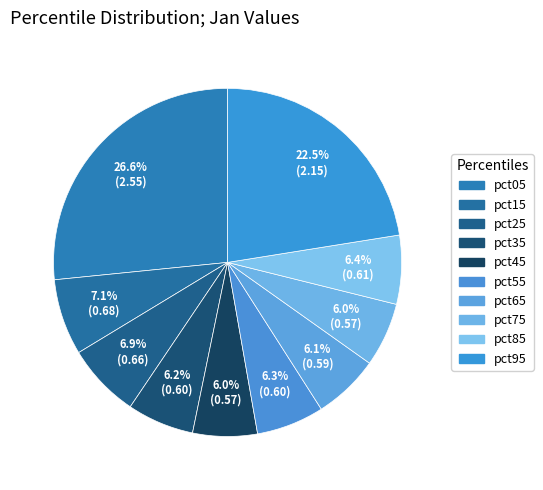

To the nearest percent, what is the difference between the pct35 and pct95 slice percentages?

16%